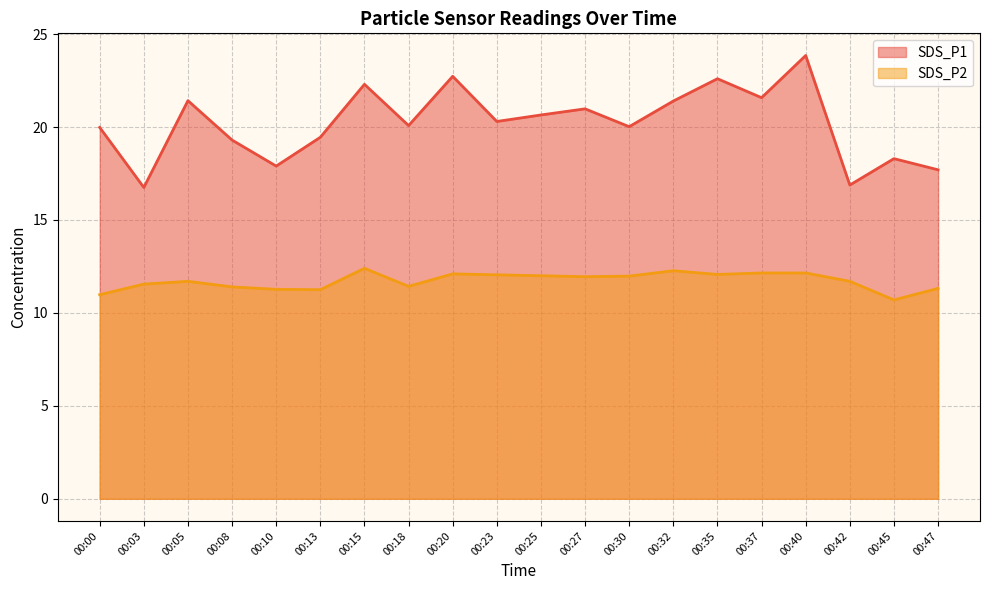

Rank the series at 00:03 from lowest to highest value.

SDS_P2, SDS_P1